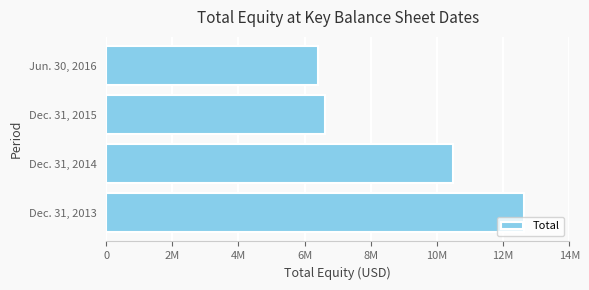

What is the difference between the maximum and second lowest values?

6009025